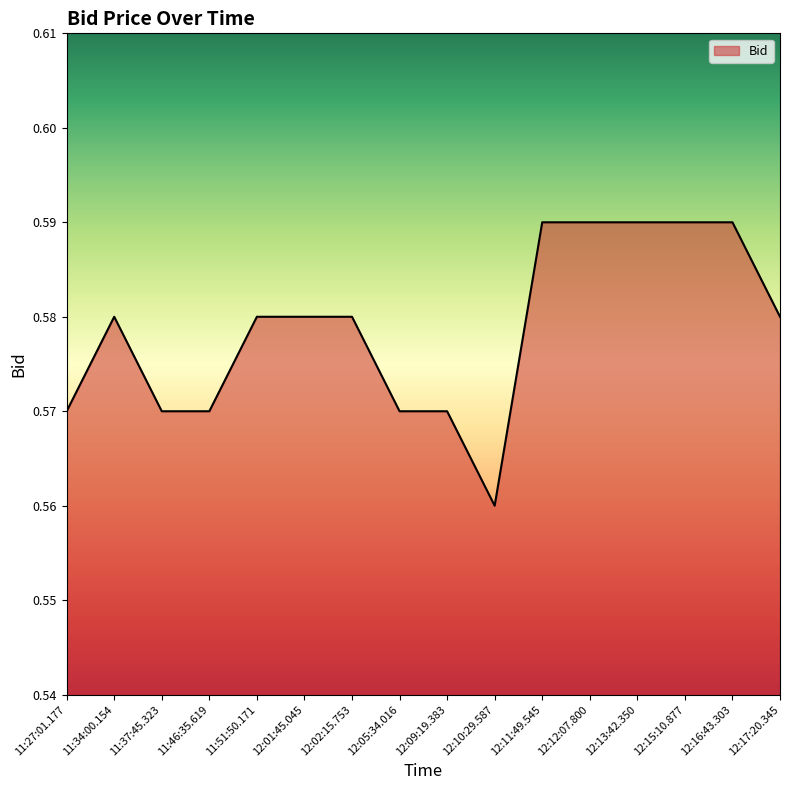

Is it true that the value at 11:46:35.619 is 1.0?

False